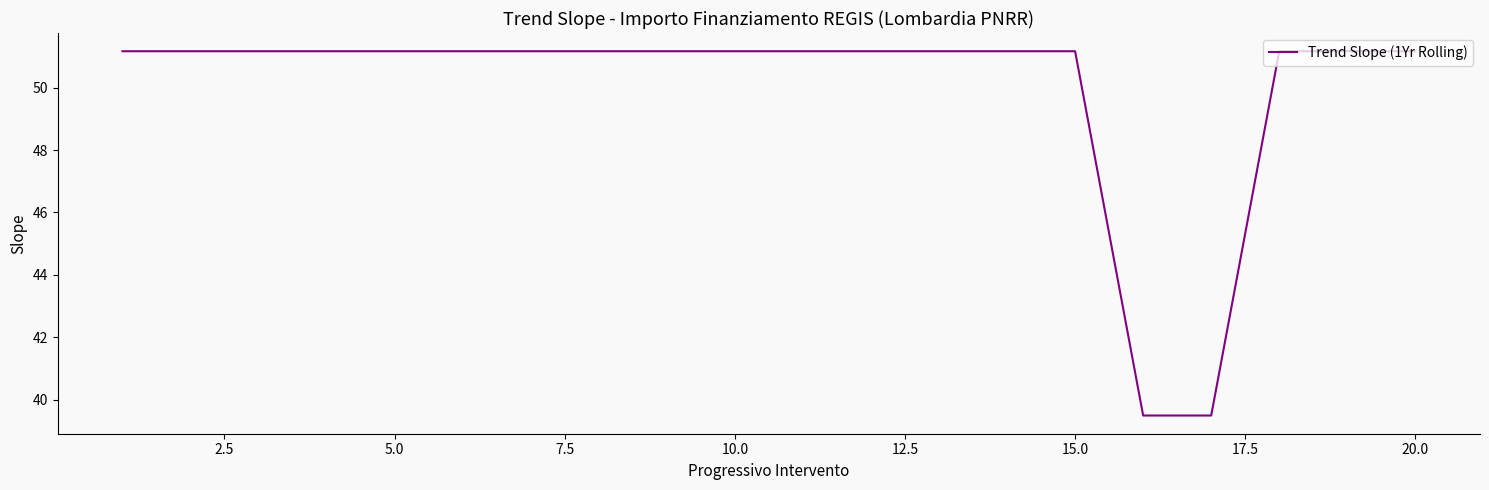

What is the difference between the maximum and minimum values?

11.7